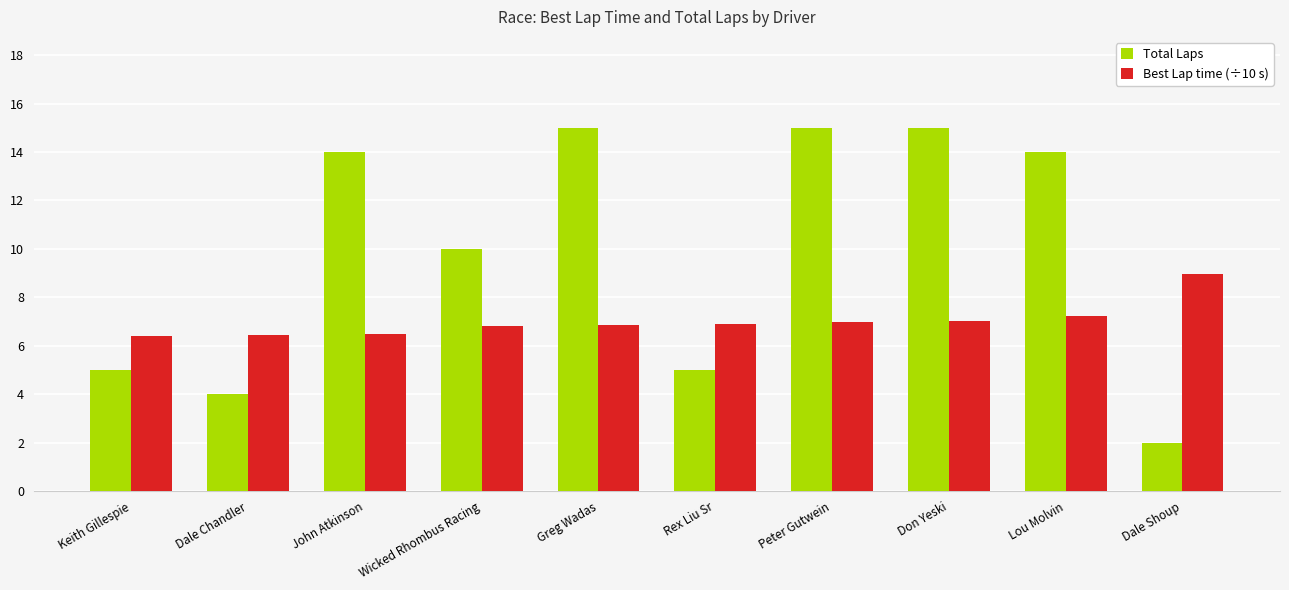

Is it true that Total Laps equals 15.0 at Greg Wadas?

True